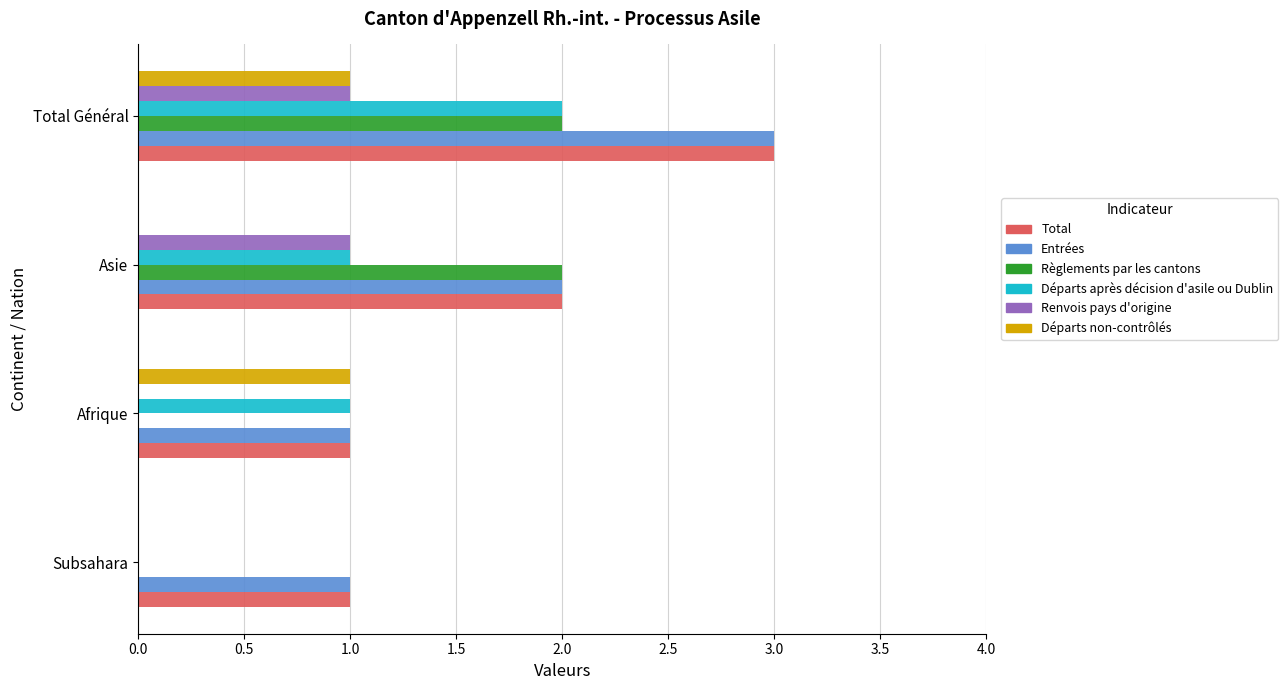

The value of Total at Total Général is 1. True or false?

False